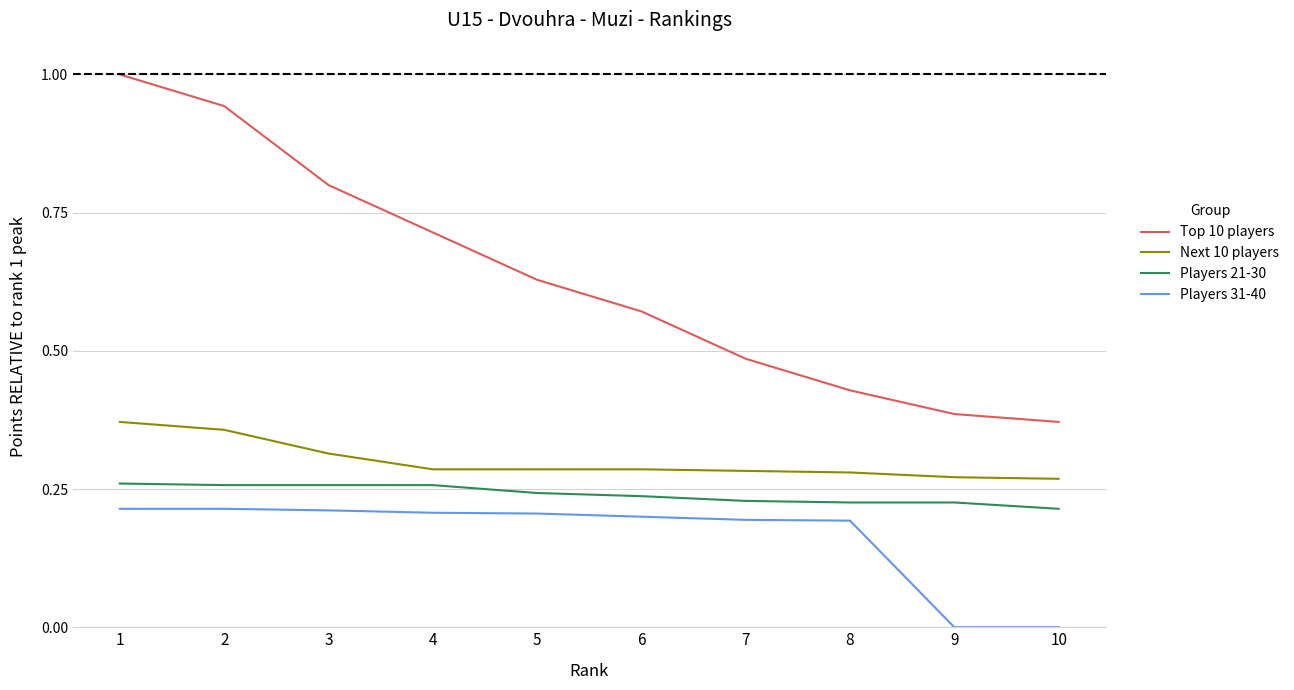

Is the value of Top 10 players at 2 greater than the value of Next 10 players at 9?

Yes